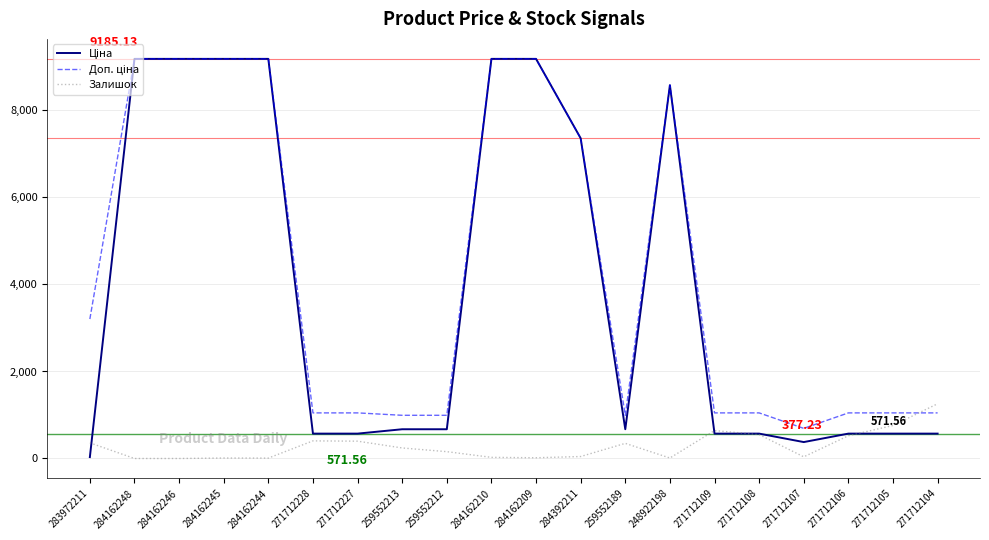

What is the total value across all series at 271712108?

2169.6